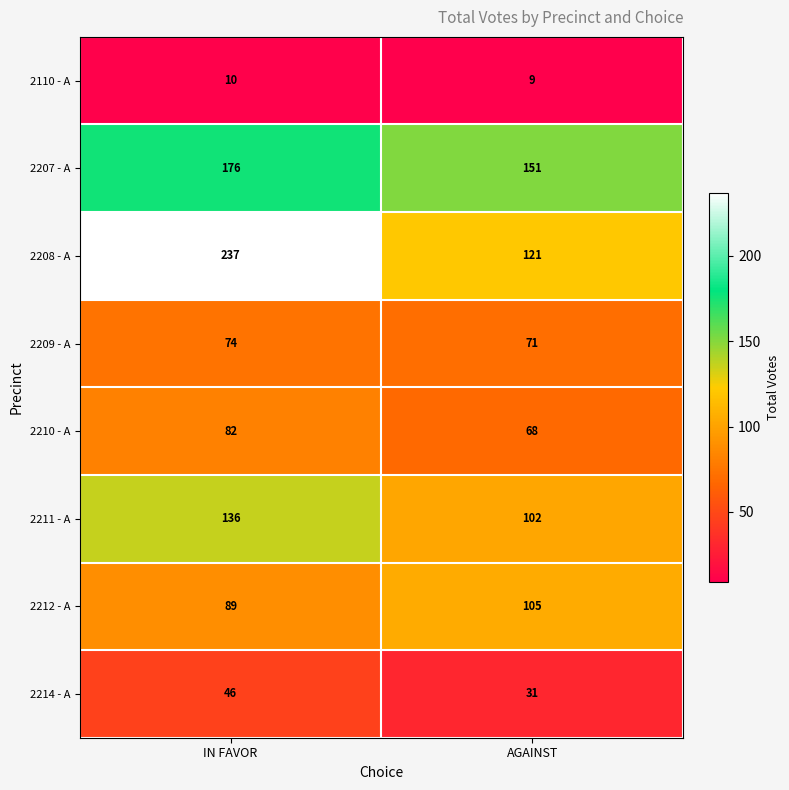

Is it true that 2210 - A equals 126 at IN FAVOR?

False